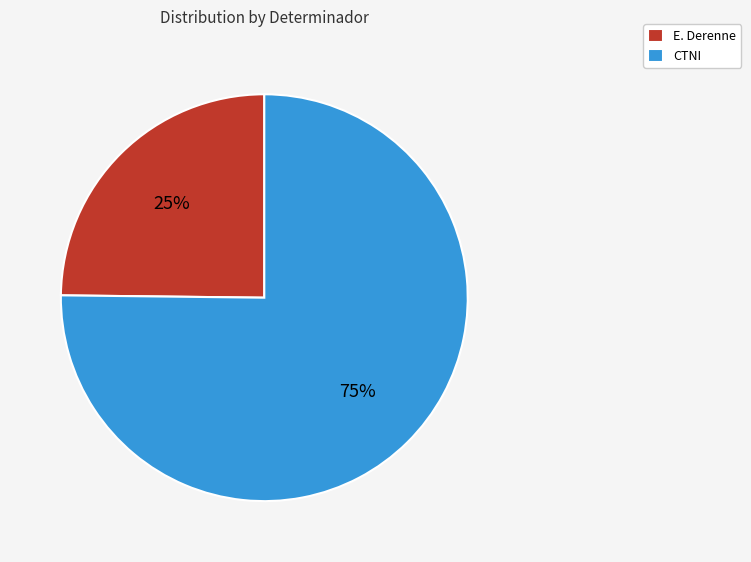

What percentage is the E. Derenne slice, to the nearest percent?

25%